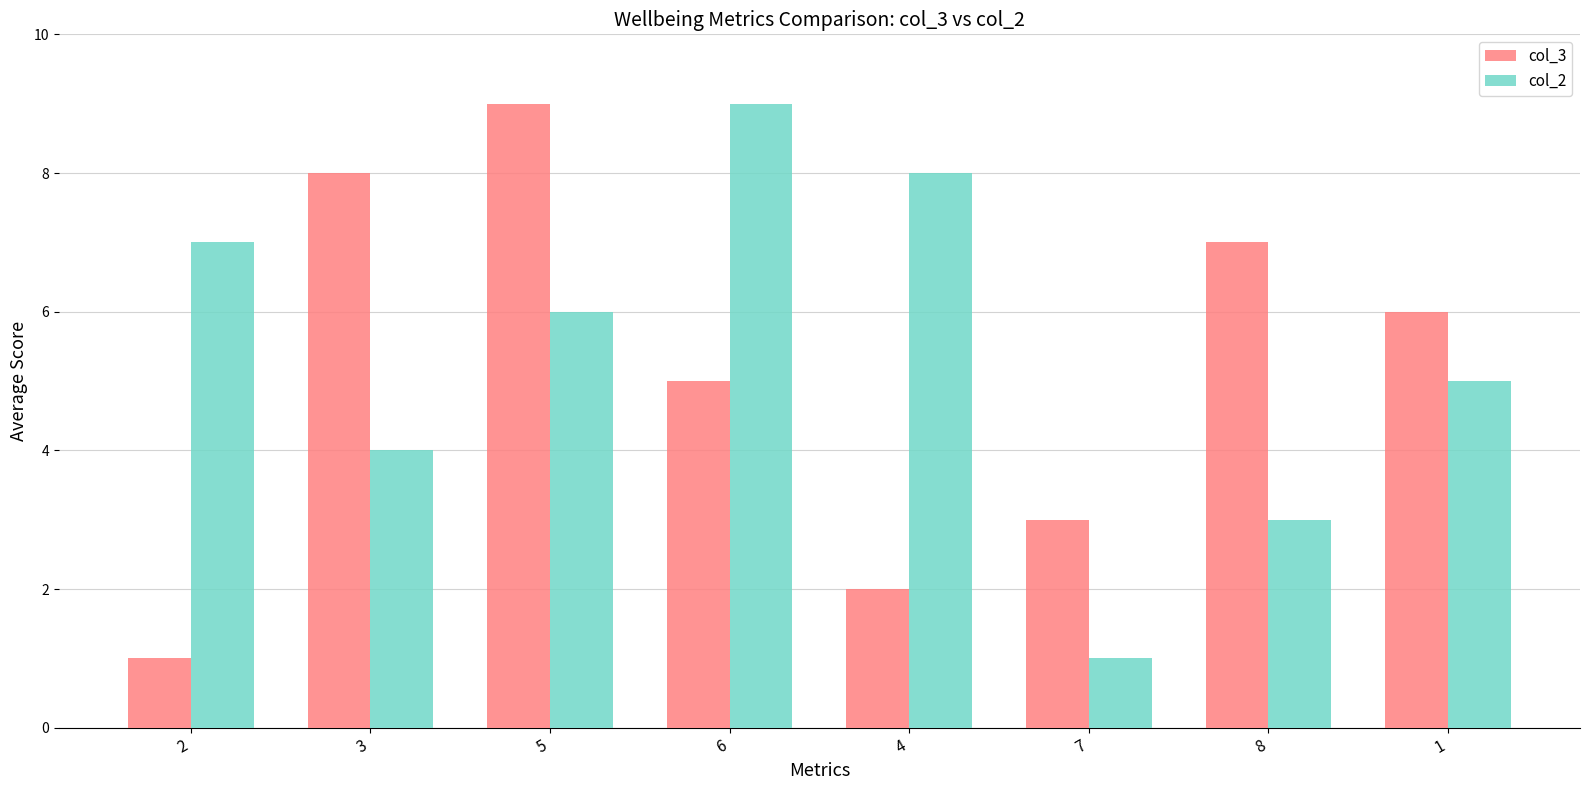

Count the col_2 values in the range 4 to 8.

5